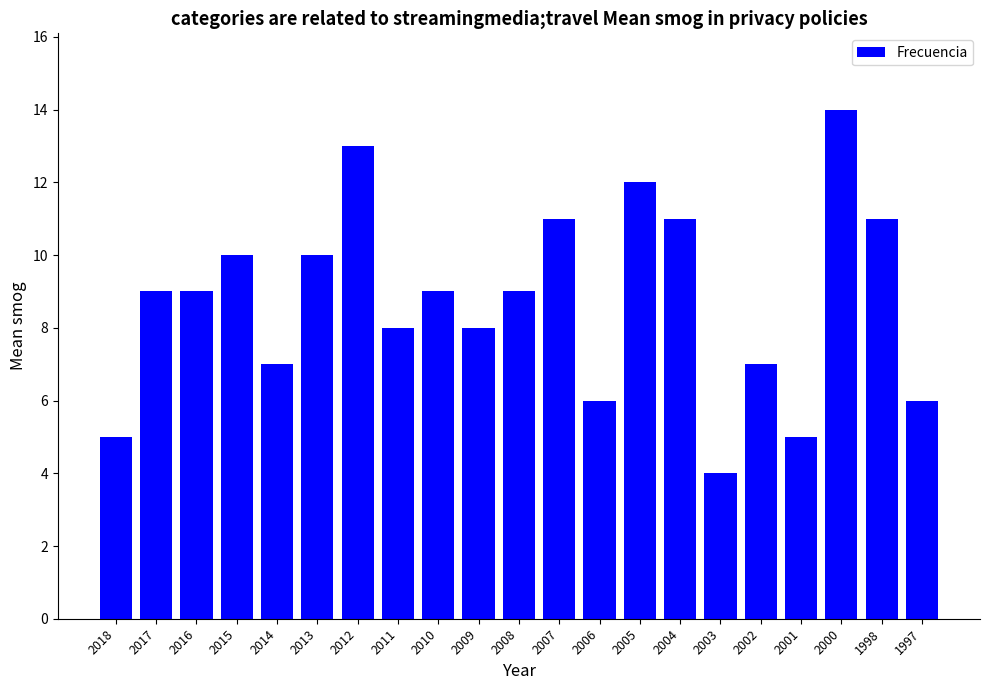

At which category does the chart reach its minimum across all series?

2003